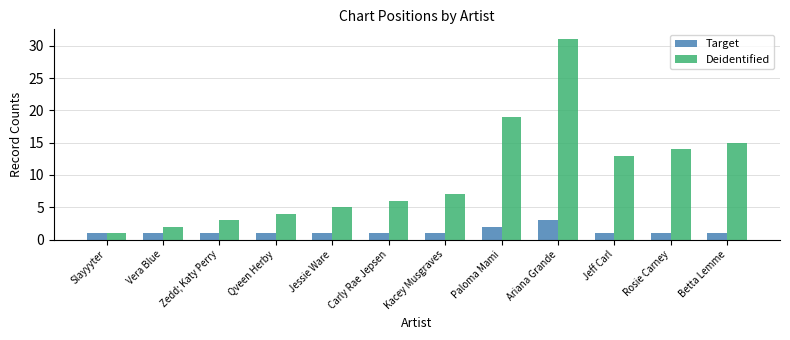

At which category is the sum across all series the highest?

Ariana Grande